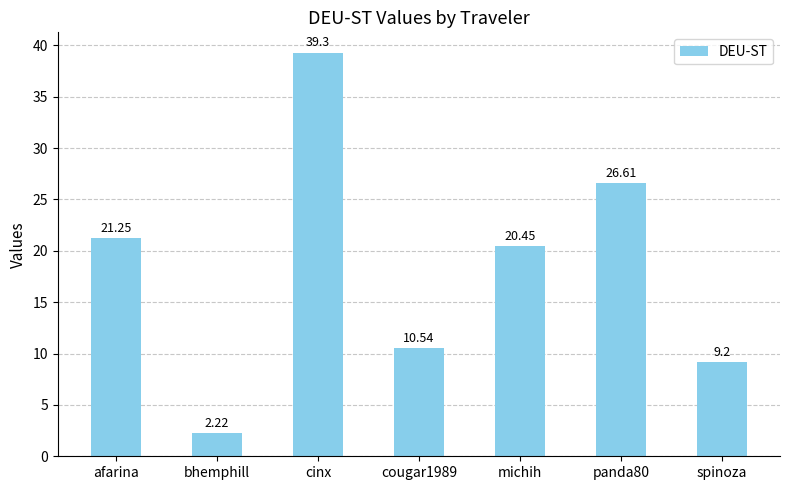

Count the number of categories in the chart.

7